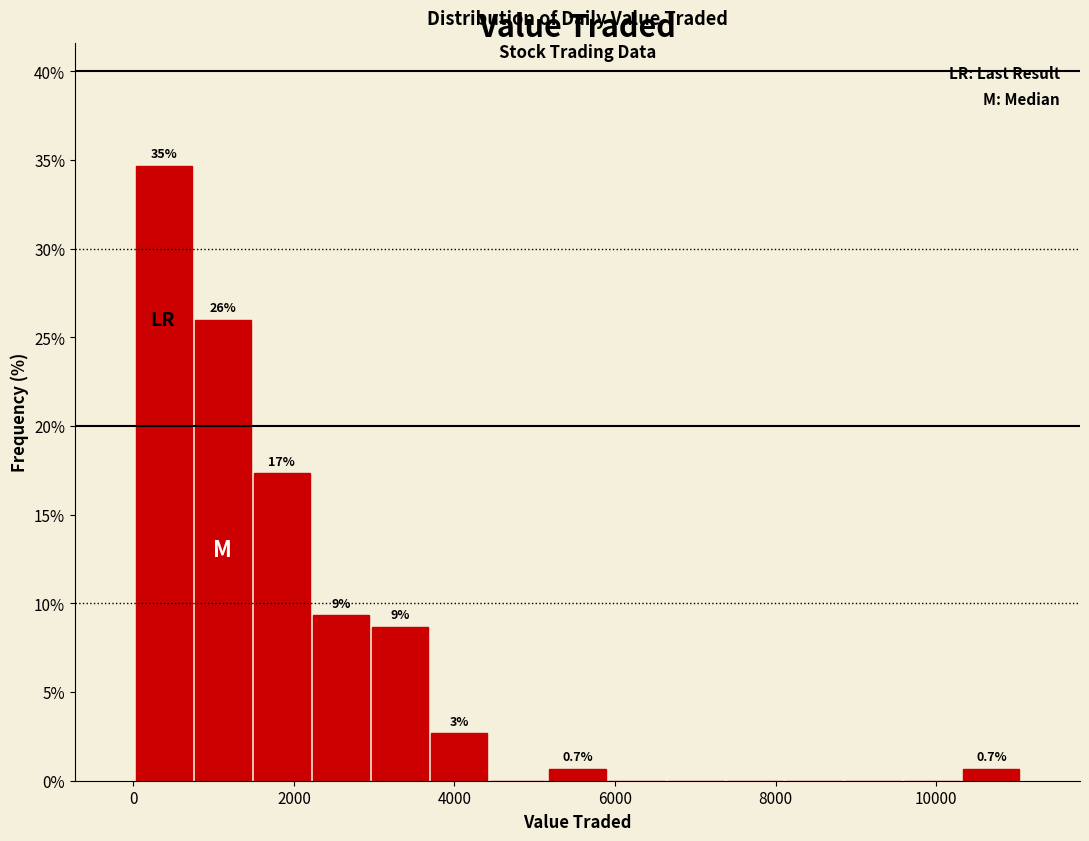

Read against the x-axis, roughly where is the centre of the tallest bar?

400